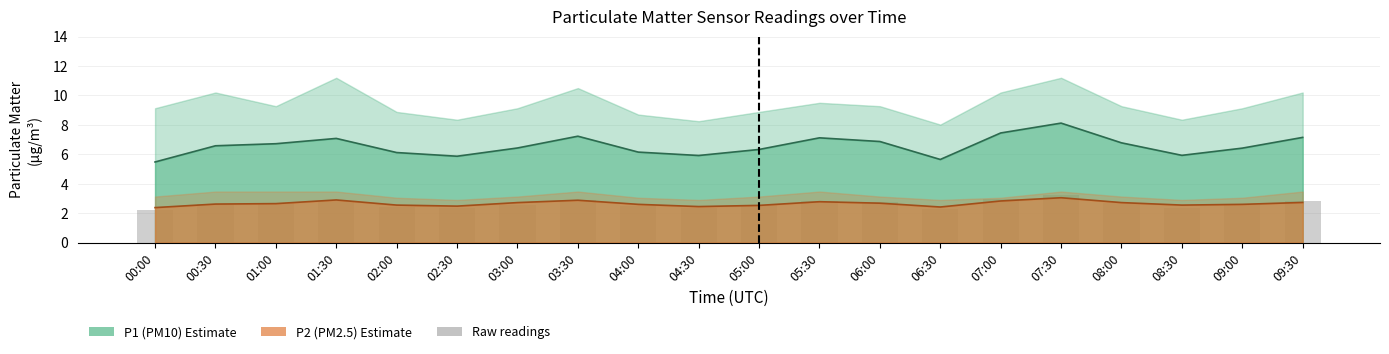

What is the total value across all series at 03:30?

13.0